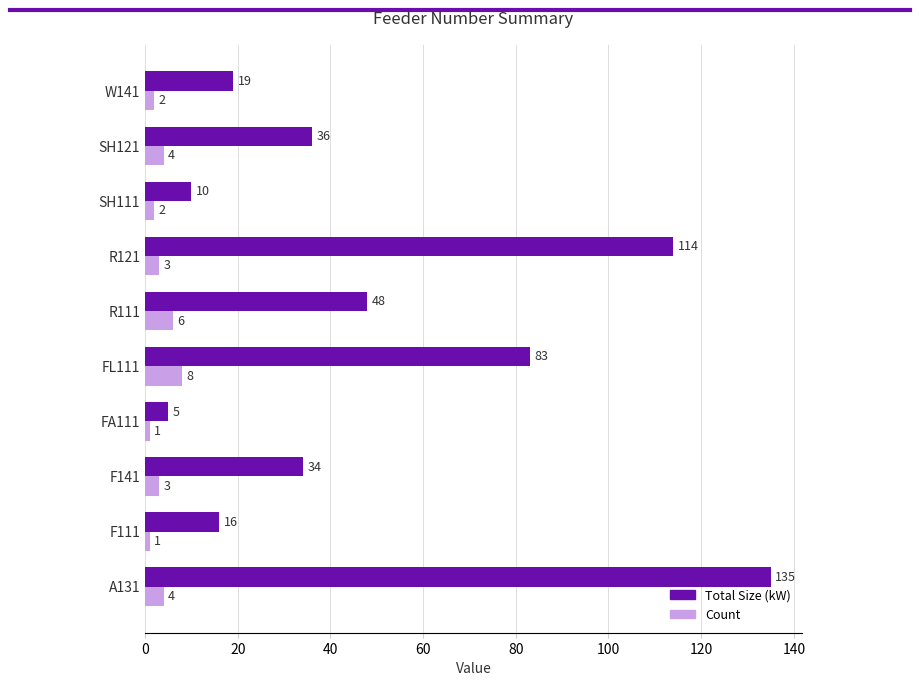

What is the difference between the maximum and minimum values in the Count series?

7